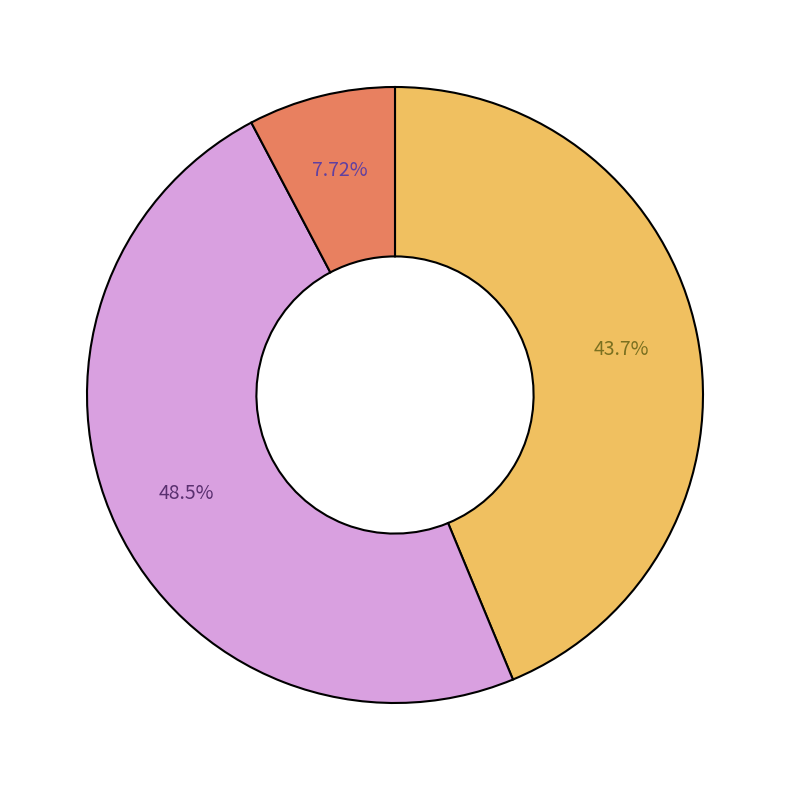

Count the number of slices in the pie.

3